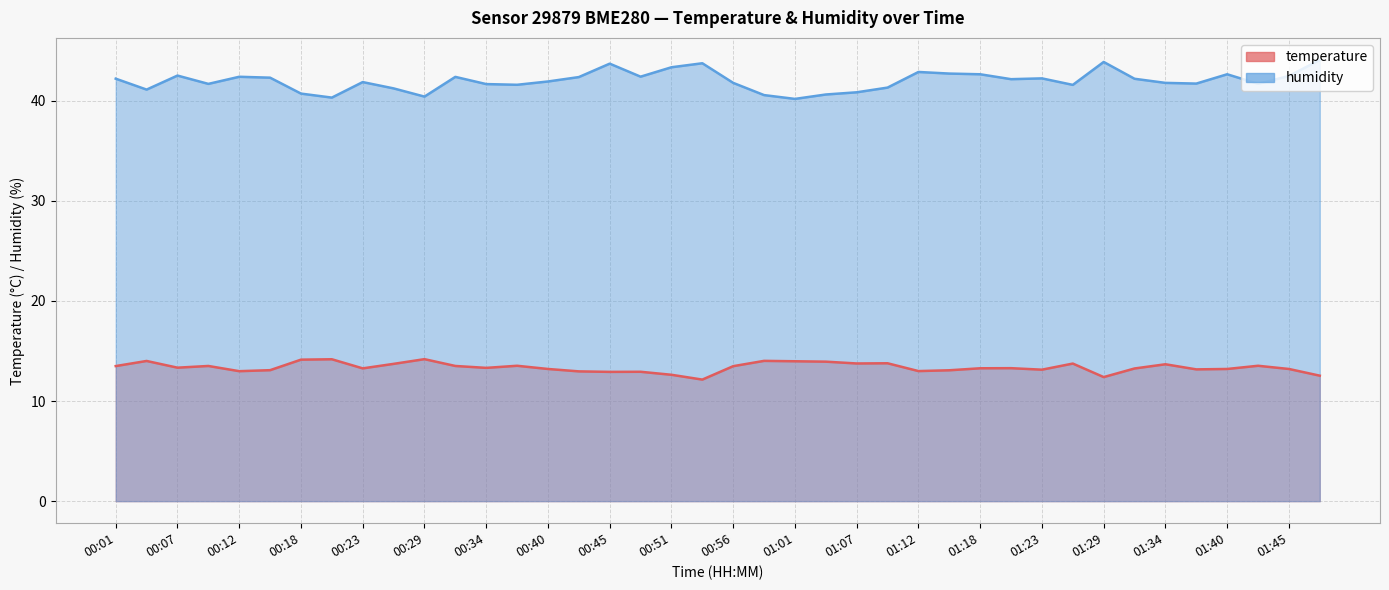

True or false: temperature and humidity intersect in this chart.

False